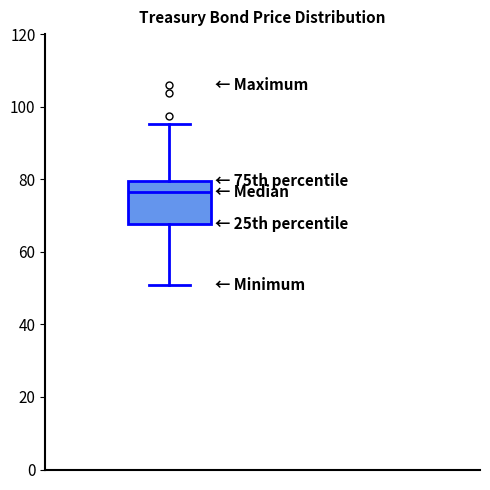

Read this box plot against the y-axis: the position of the median line, the range covered by the box, and the ends of both whiskers. The values are not printed on the chart, so give them approximately, as read against the axis.

median 76, box 68 to 80, whiskers 50 to 96